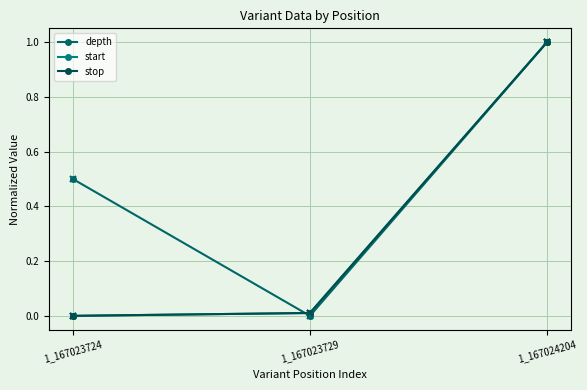

What is the spread (max minus min) of values at 1_167023724?

0.5